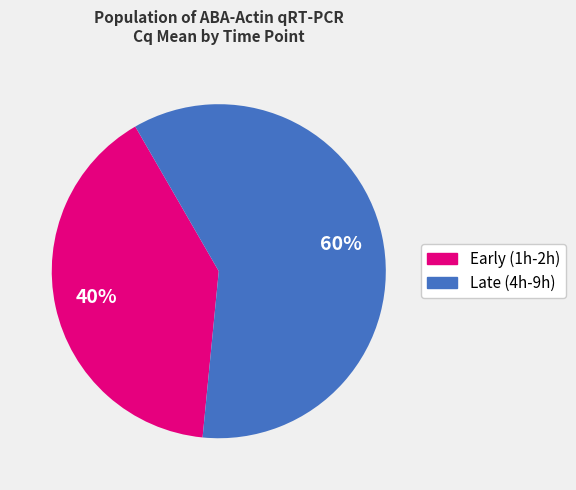

Is there a majority slice in this chart?

Yes